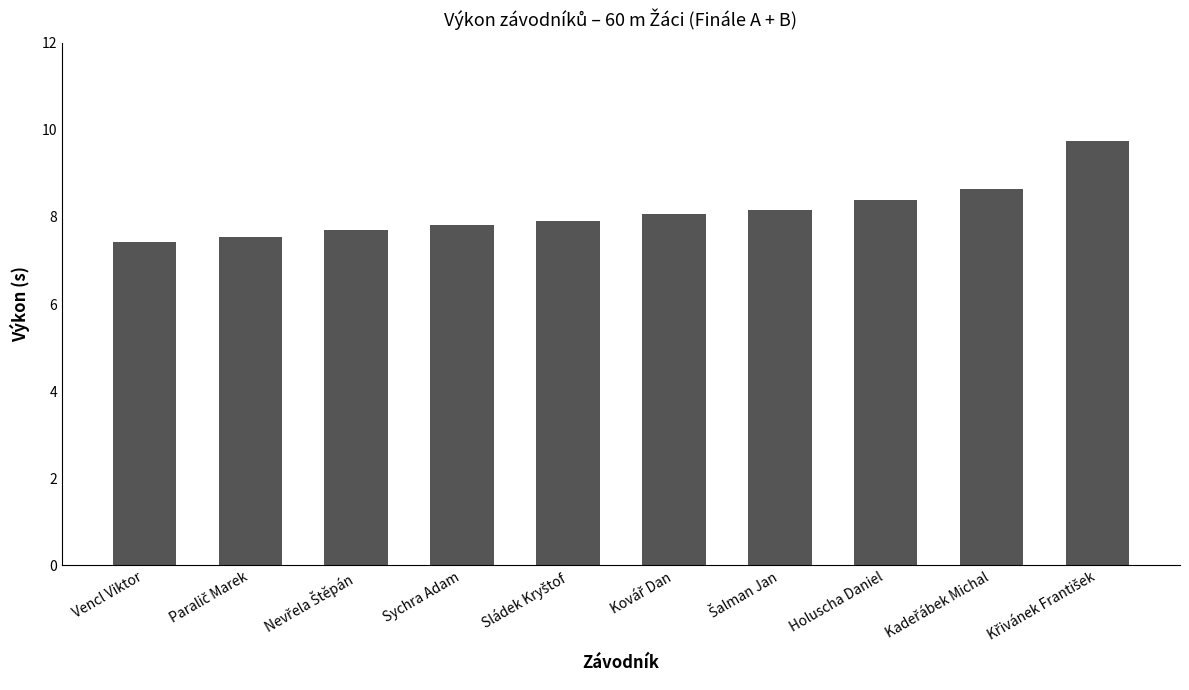

What is the maximum value shown in the chart?

9.7